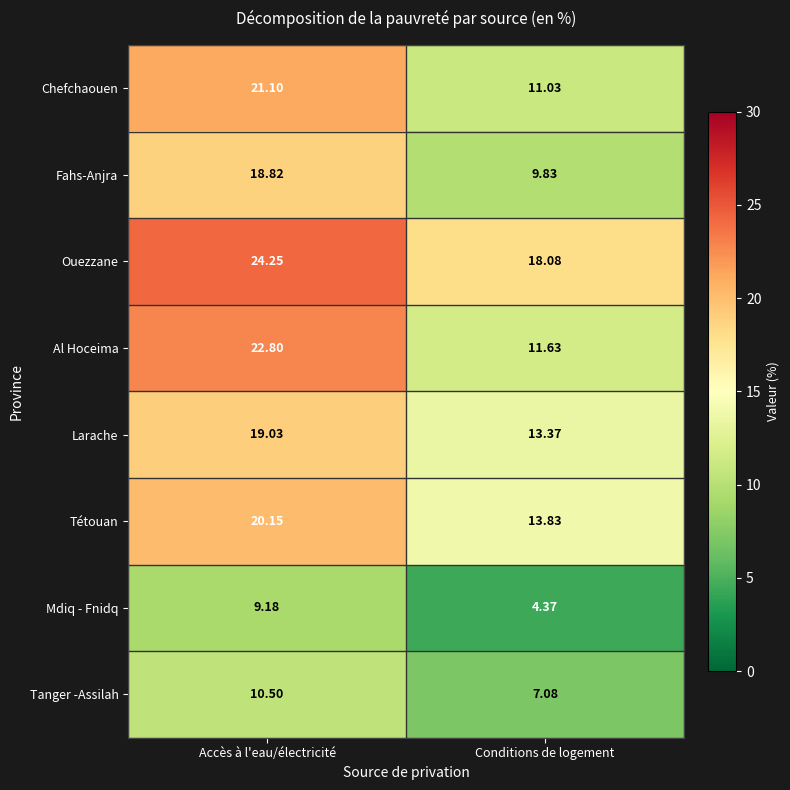

Which series has the widest spread of values?

Al Hoceima